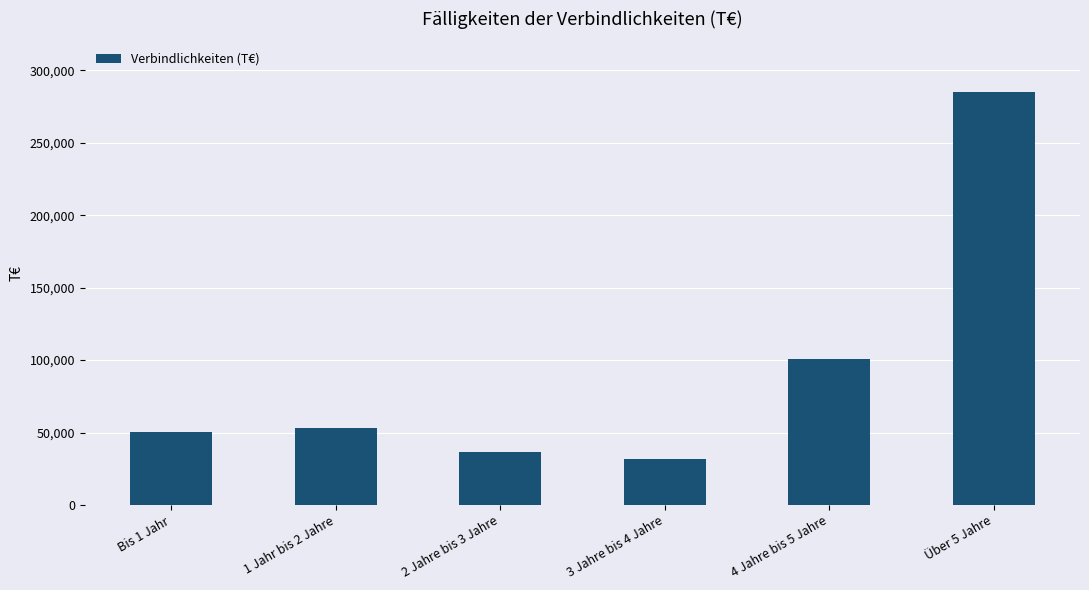

List the labels in order of value, smallest first.

3 Jahre bis 4 Jahre, 2 Jahre bis 3 Jahre, Bis 1 Jahr, 1 Jahr bis 2 Jahre, 4 Jahre bis 5 Jahre, Über 5 Jahre